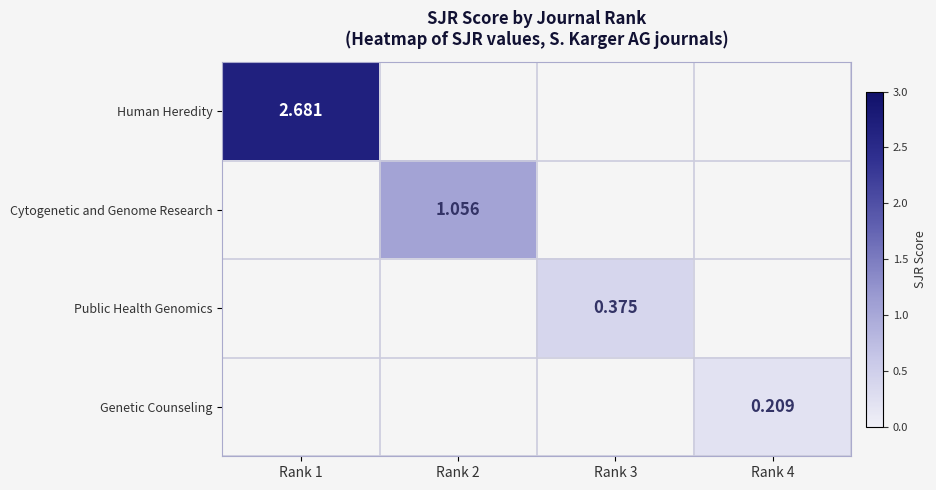

What is the sum of all Human Heredity values?

2.7